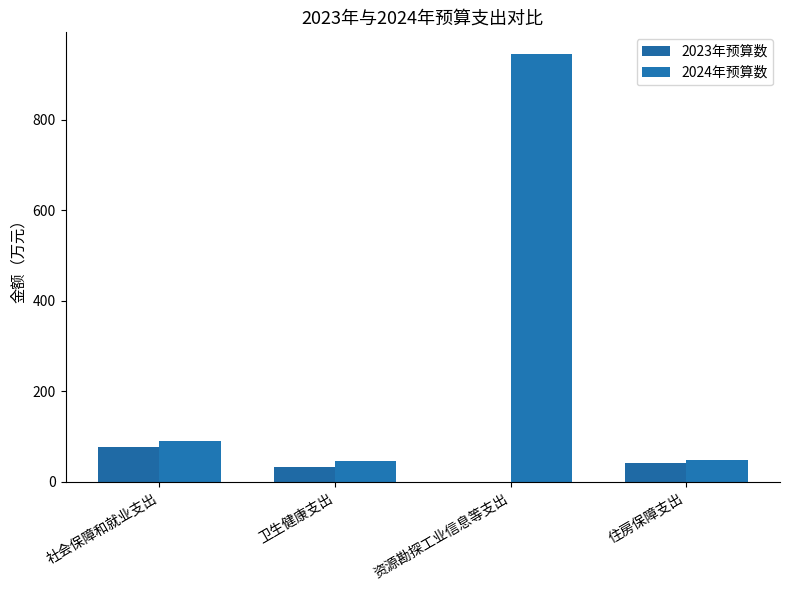

Does the chart contain stacked bars?

No